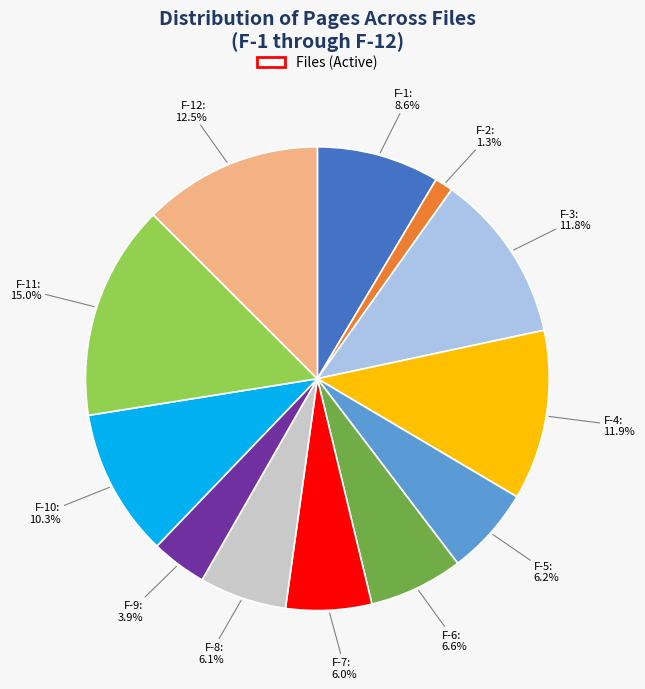

Does any single category account for the majority?

No